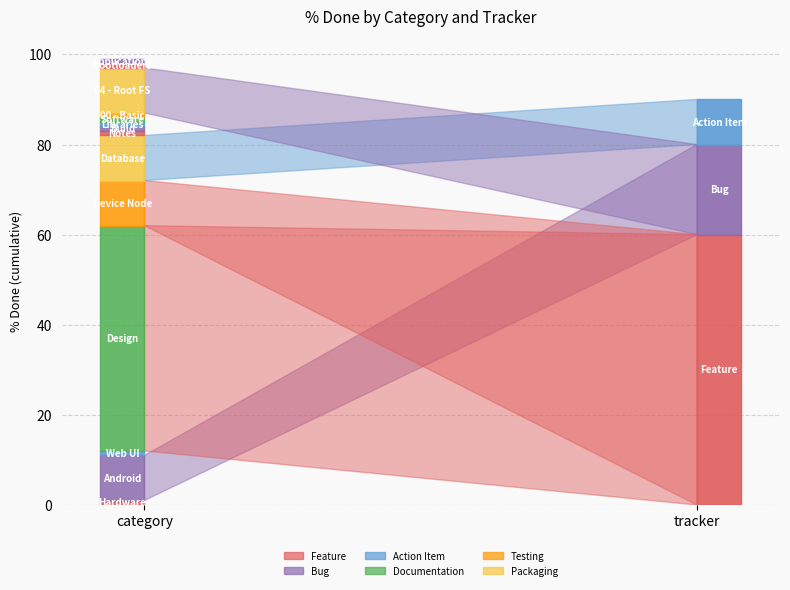

Reading right to left, extract all data points from this chart.

Bug: 13=0	12=0	11=10	10=0	9=0	8=0	7=0	6=0	5=0	4=0	3=0	2=0	1=10	0=0
Feature: 13=0	12=0	11=0	10=0	9=0	8=0	7=0	6=0	5=0	4=10	3=50	2=0	1=0	0=0
Action Item: 13=0	12=0	11=0	10=0	9=0	8=0	7=0	6=0	5=10	4=0	3=0	2=0	1=0	0=0
Documentation: 13=0	12=0	11=0	10=0	9=0	8=0	7=0	6=0	5=0	4=0	3=0	2=0	1=0	0=0
Testing: 13=0	12=0	11=0	10=0	9=0	8=0	7=0	6=0	5=0	4=0	3=0	2=0	1=0	0=0
Packaging: 13=0	12=0	11=0	10=0	9=0	8=0	7=0	6=0	5=0	4=0	3=0	2=0	1=0	0=0